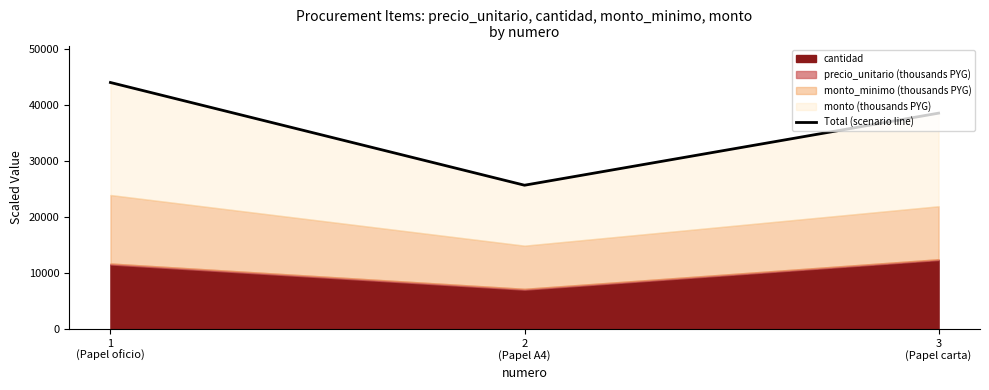

The value at 1
(Papel oficio) is 62651. True or false?

False